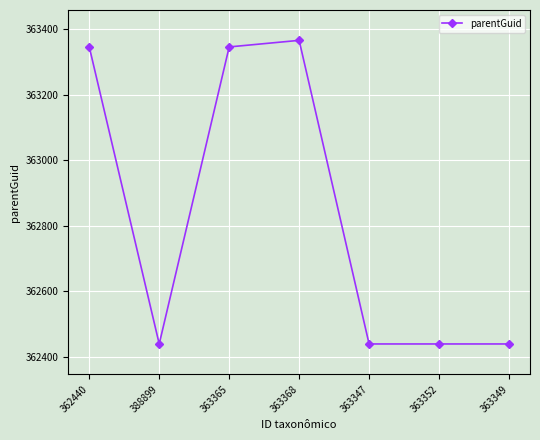

How many lines are shown in the chart?

1